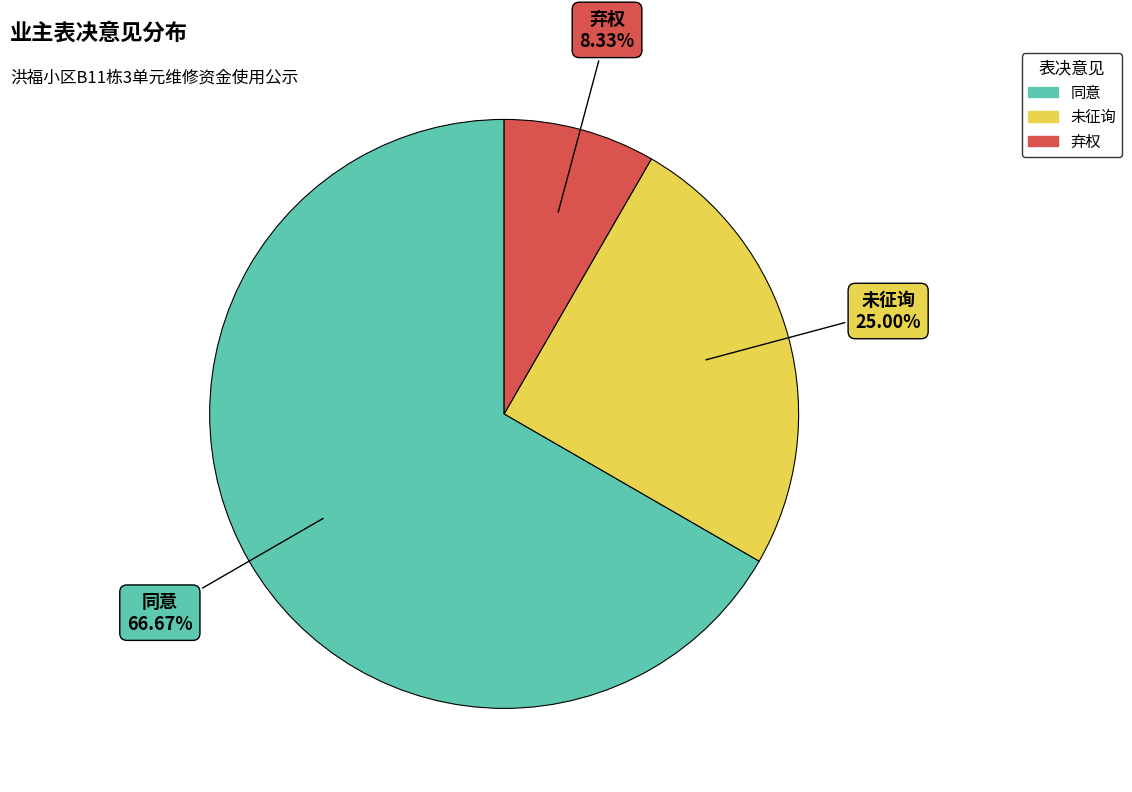

What is the largest slice in the pie chart?

同意